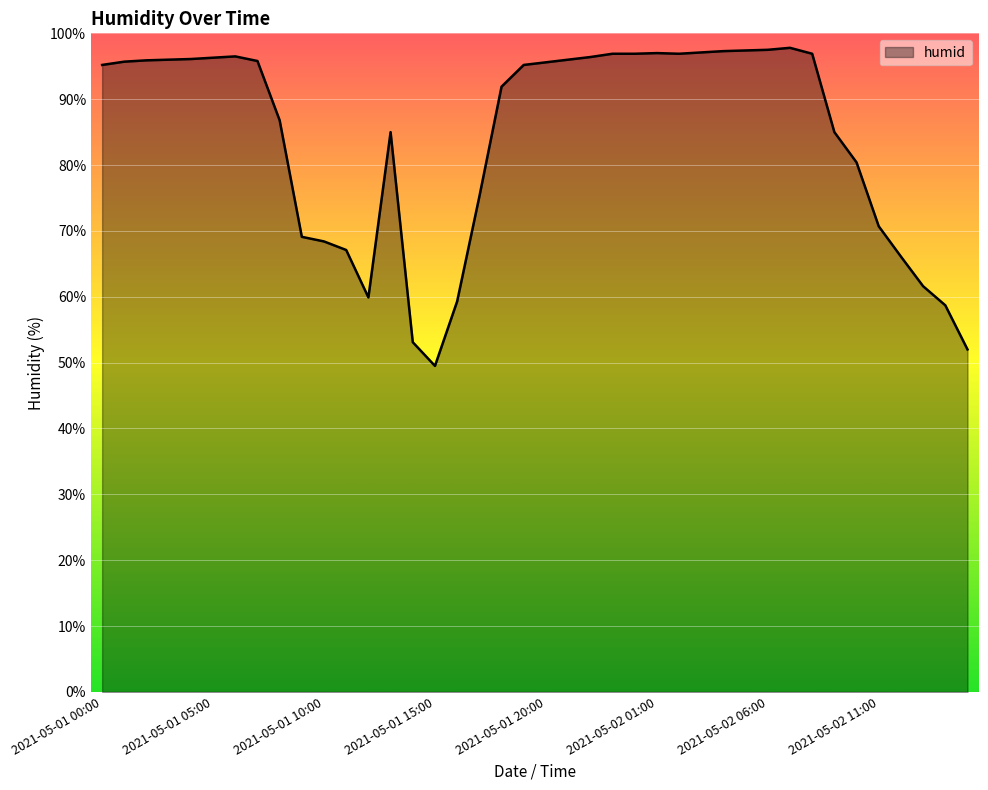

What is the maximum value shown in the chart?

97.8